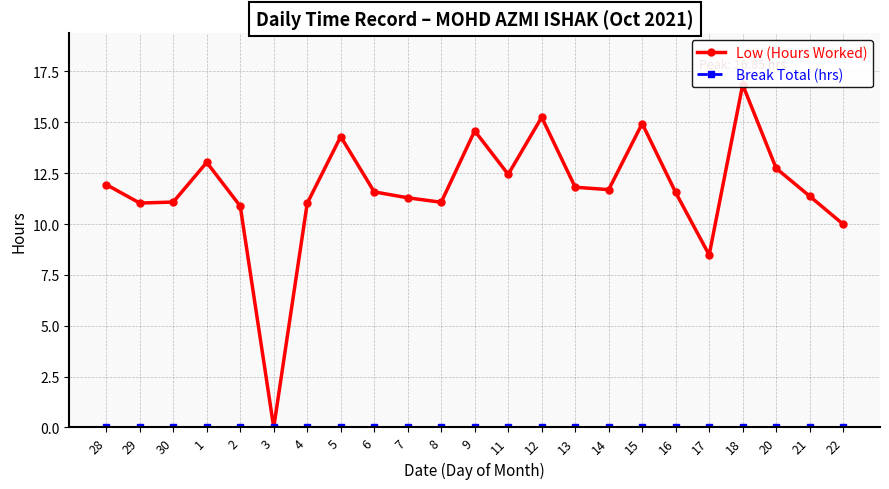

What is the greatest value displayed?

16.9